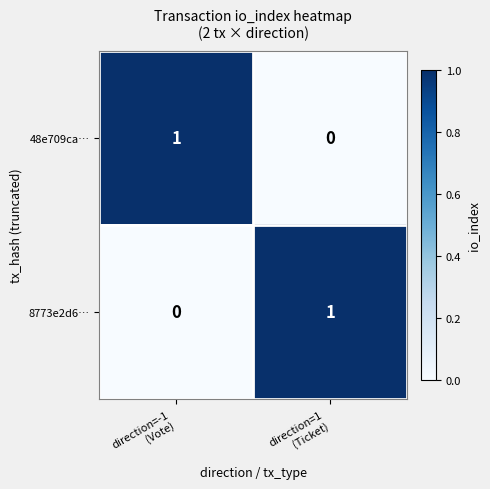

Reading left to right, list all the values displayed in this chart.

48e709ca…: 1	0
8773e2d6…: 0	1